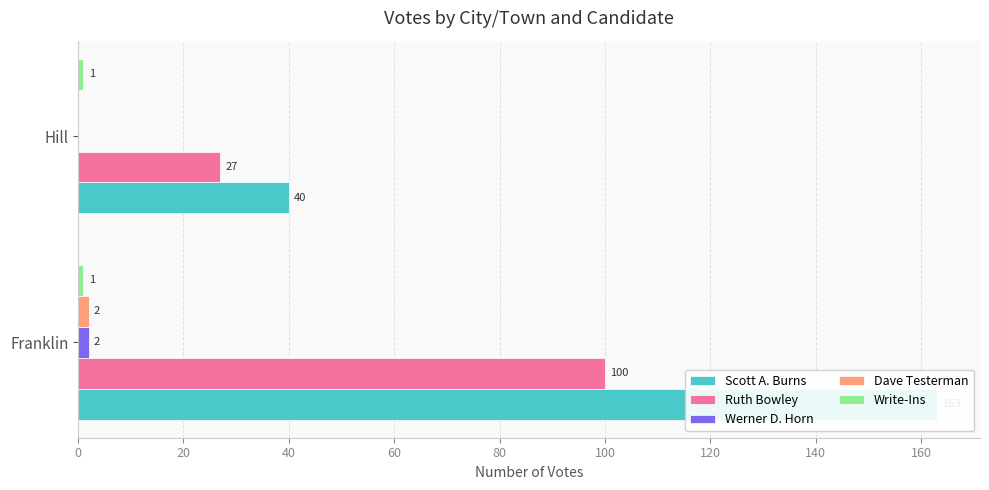

Does the chart contain stacked bars?

No